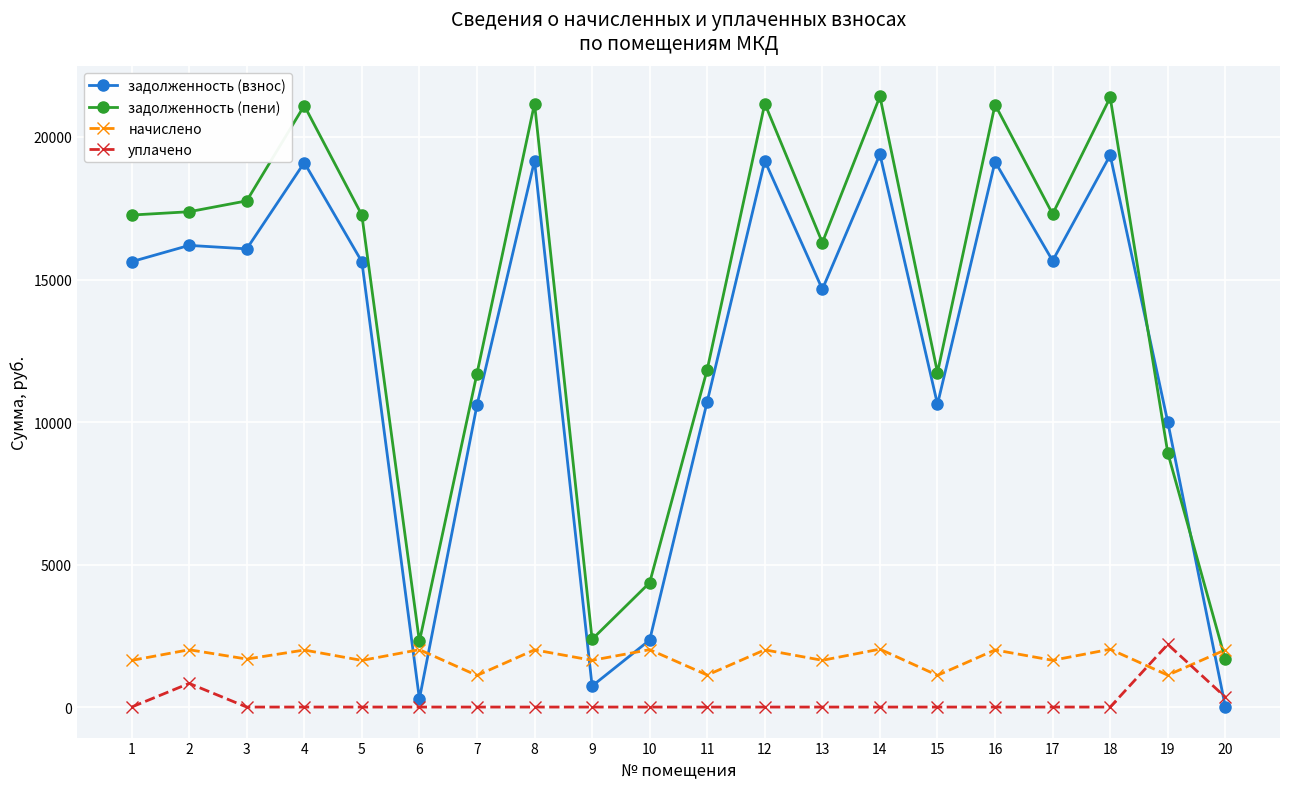

How many data points does each series have?

20